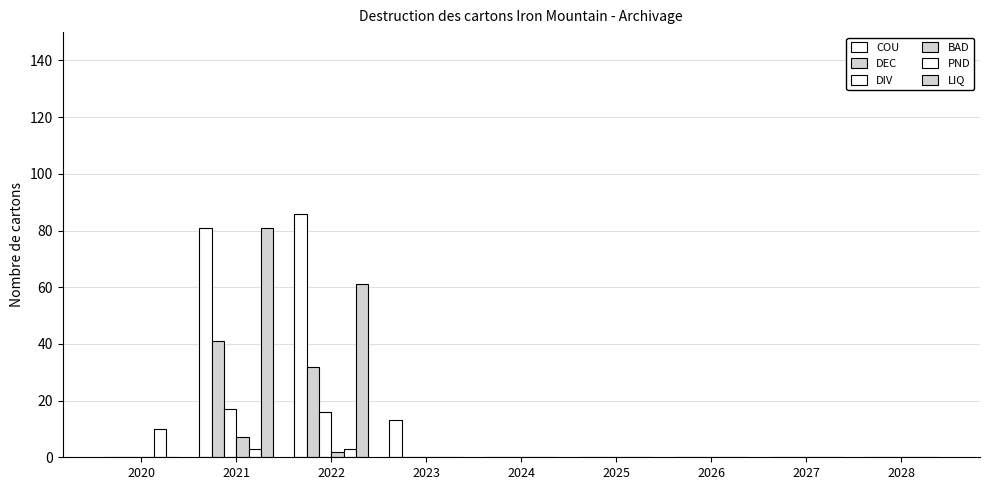

What is the sum of all BAD values?

9